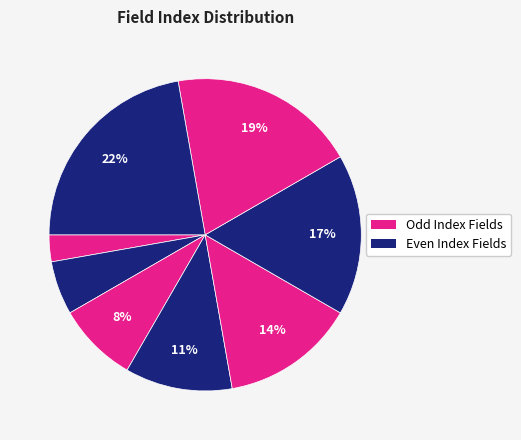

To the nearest percent, what is the difference between the largest and smallest slice percentages?

19%